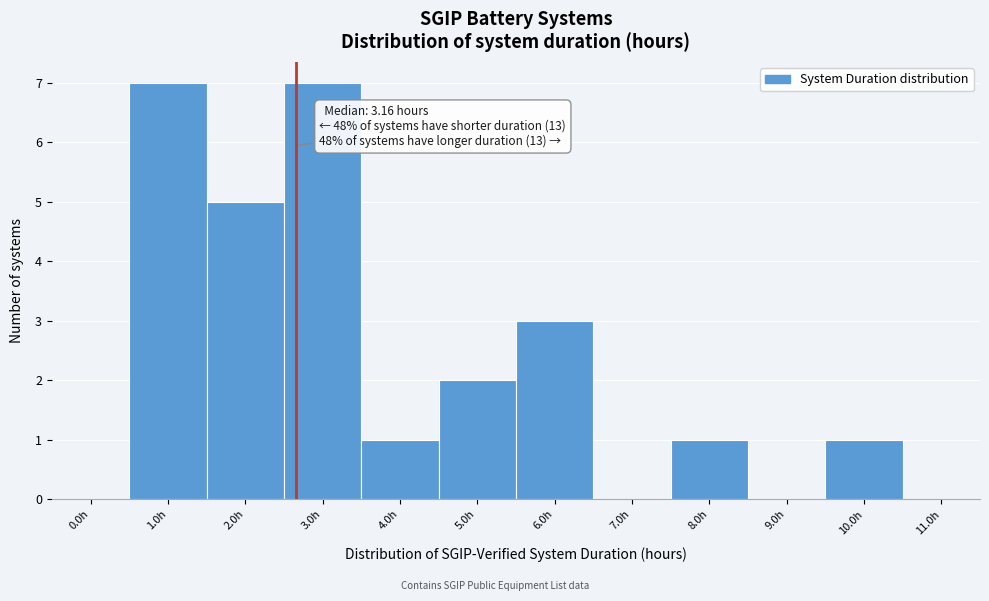

Reading left to right, extract all data points from this chart.

0.0h=0	1.0h=7	2.0h=5	3.0h=7	4.0h=1	5.0h=2	6.0h=3	7.0h=0	8.0h=1	9.0h=0	10.0h=1	11.0h=0